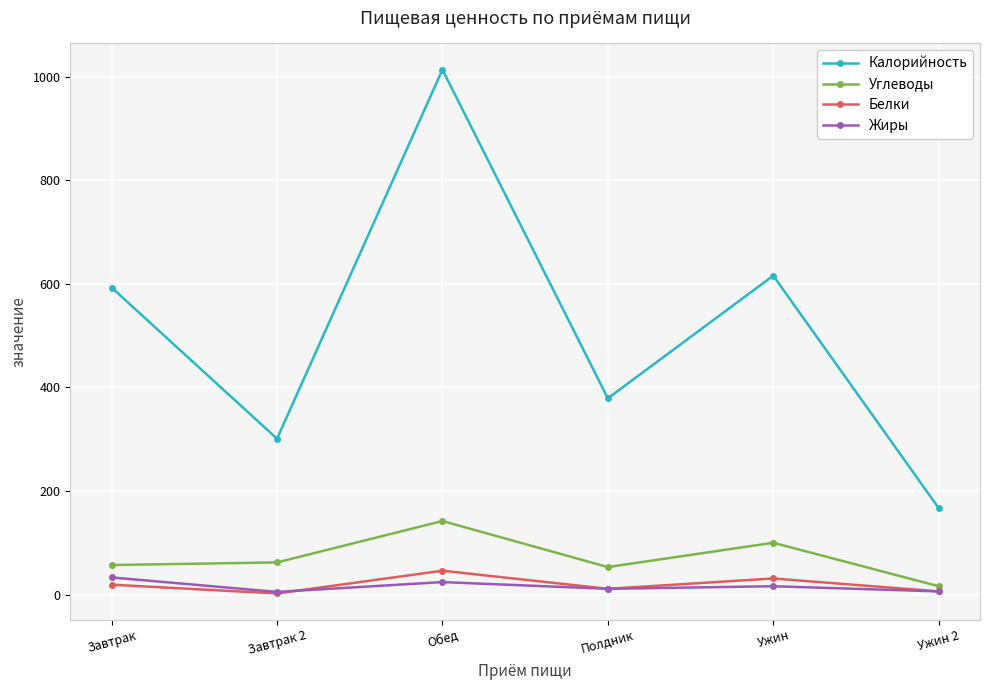

What is the sum of the Калорийность values at Ужин 2 and Ужин?

783